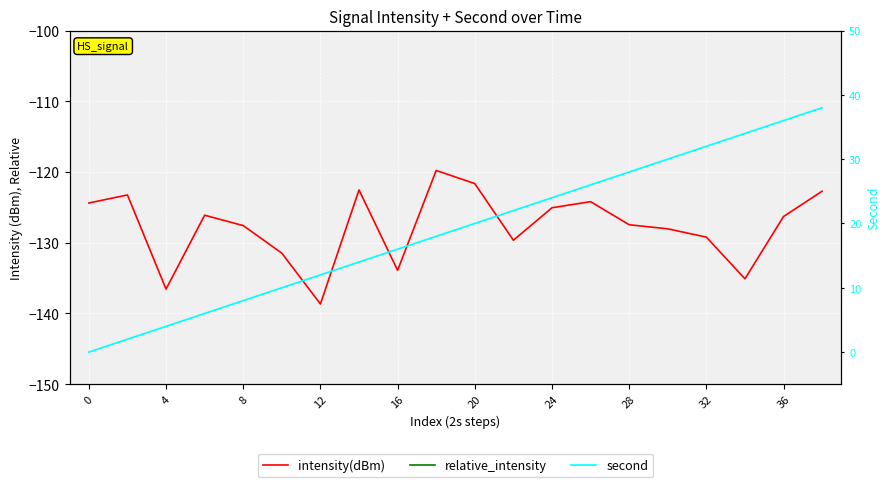

What is the average value of the relative_intensity series?

2.3